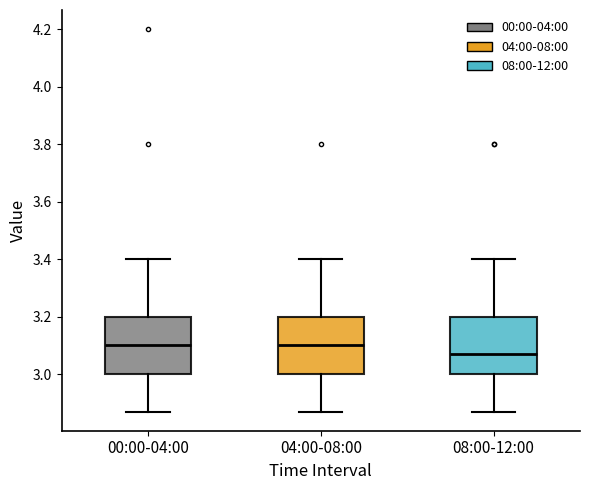

Where does the median line of the box for 04:00-08:00 sit on the y-axis? The values are not printed on the chart, so give them approximately, as read against the axis.

3.10